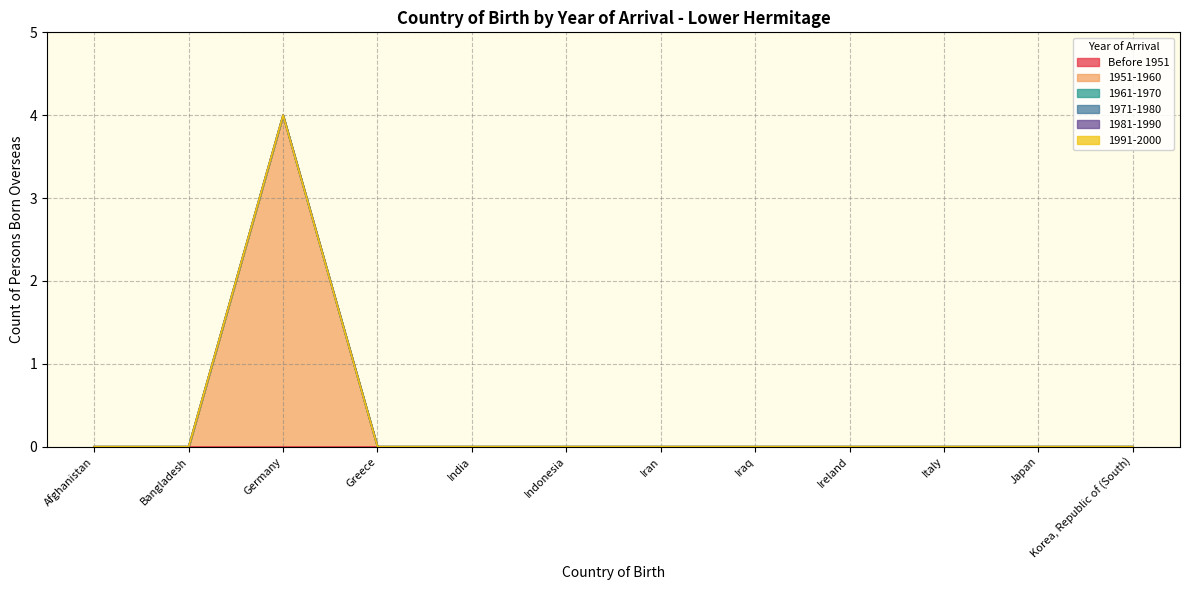

At which label does Before 1951 reach its minimum?

Afghanistan